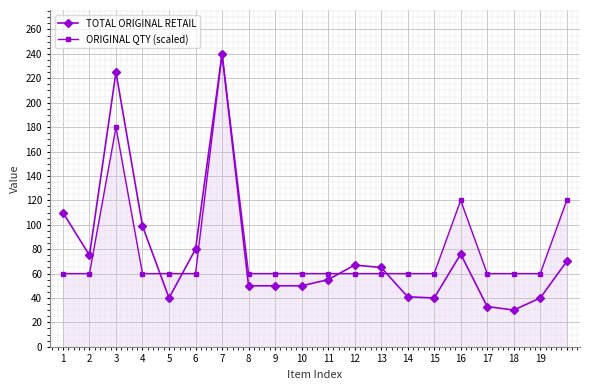

What is the value of the ORIGINAL QTY (scaled) point at the 16th from the left?

120.0